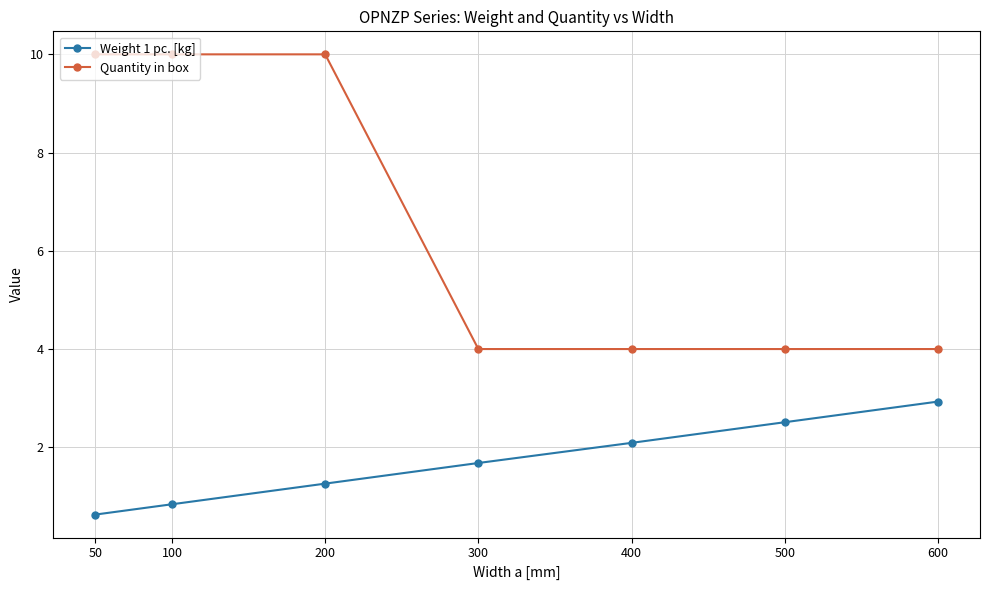

Reading left to right, extract all data points from this chart.

Weight 1 pc. [kg]: 0.6	0.8	1.3	1.7	2.1	2.5	2.9
Quantity in box: 10.0	10.0	10.0	4.0	4.0	4.0	4.0